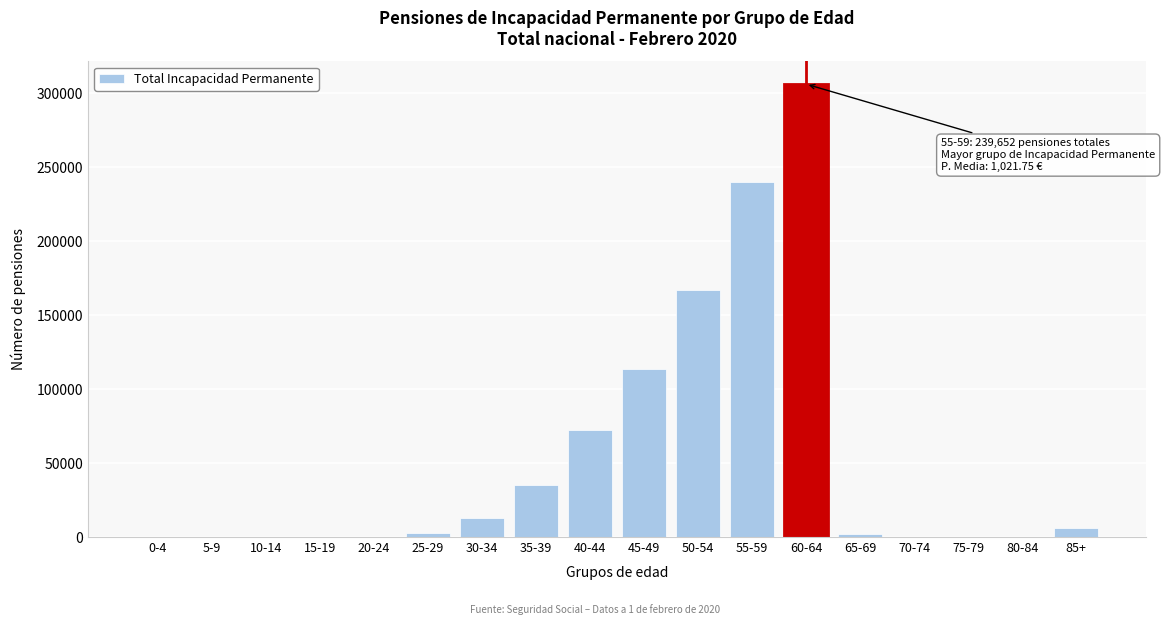

The value at 50-54 is 166642. True or false?

True